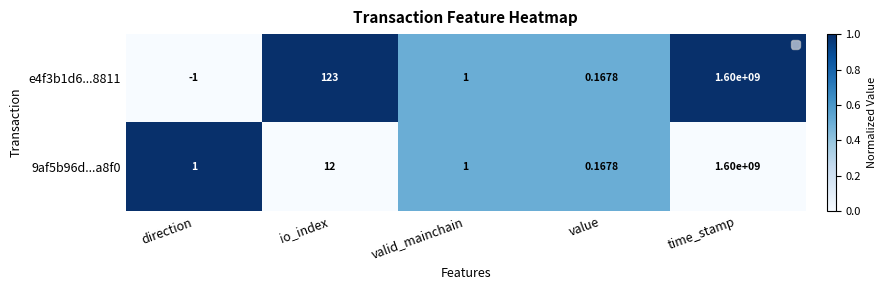

At which label does 9af5b96d...a8f0 reach its minimum?

value